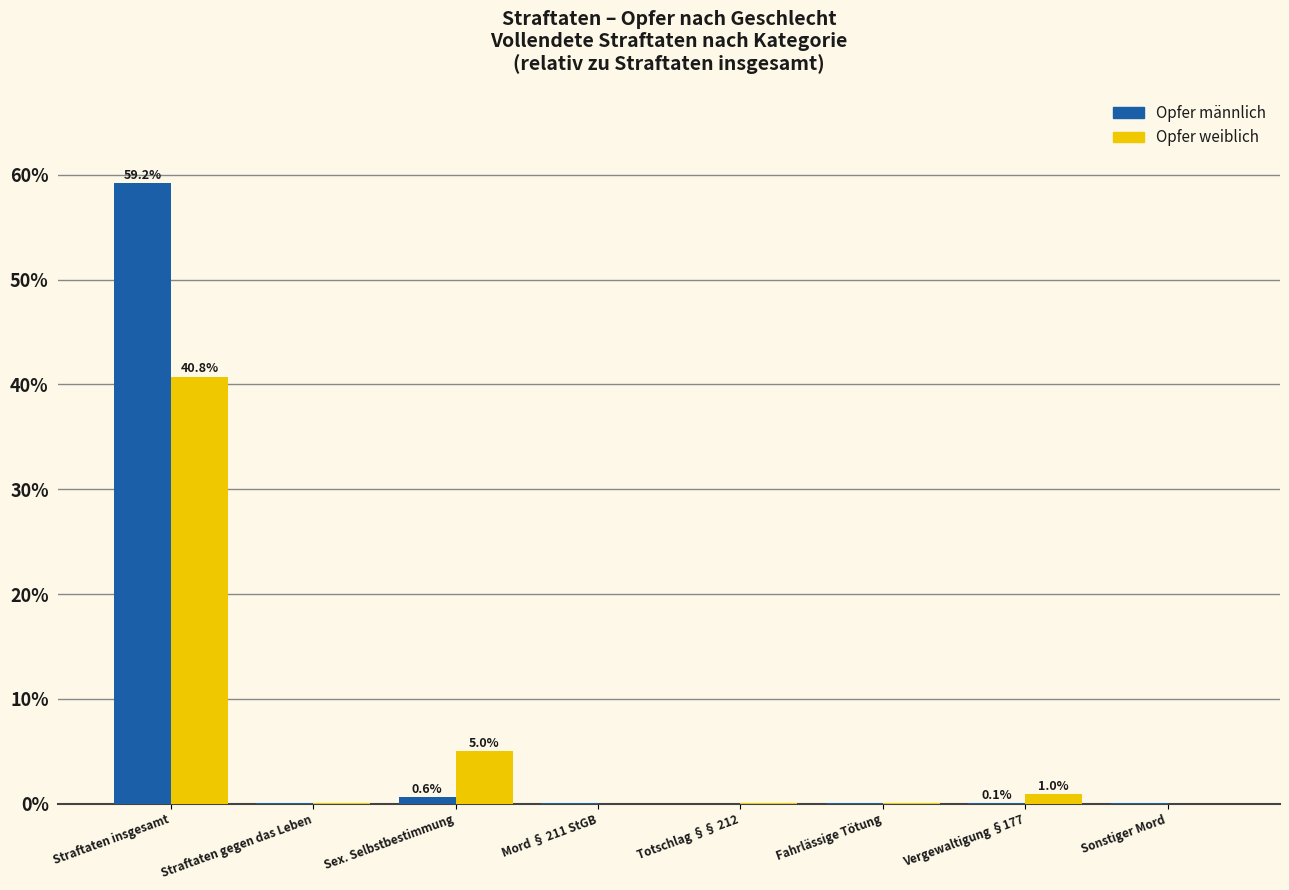

Which category has the highest value across all series?

Straftaten insgesamt